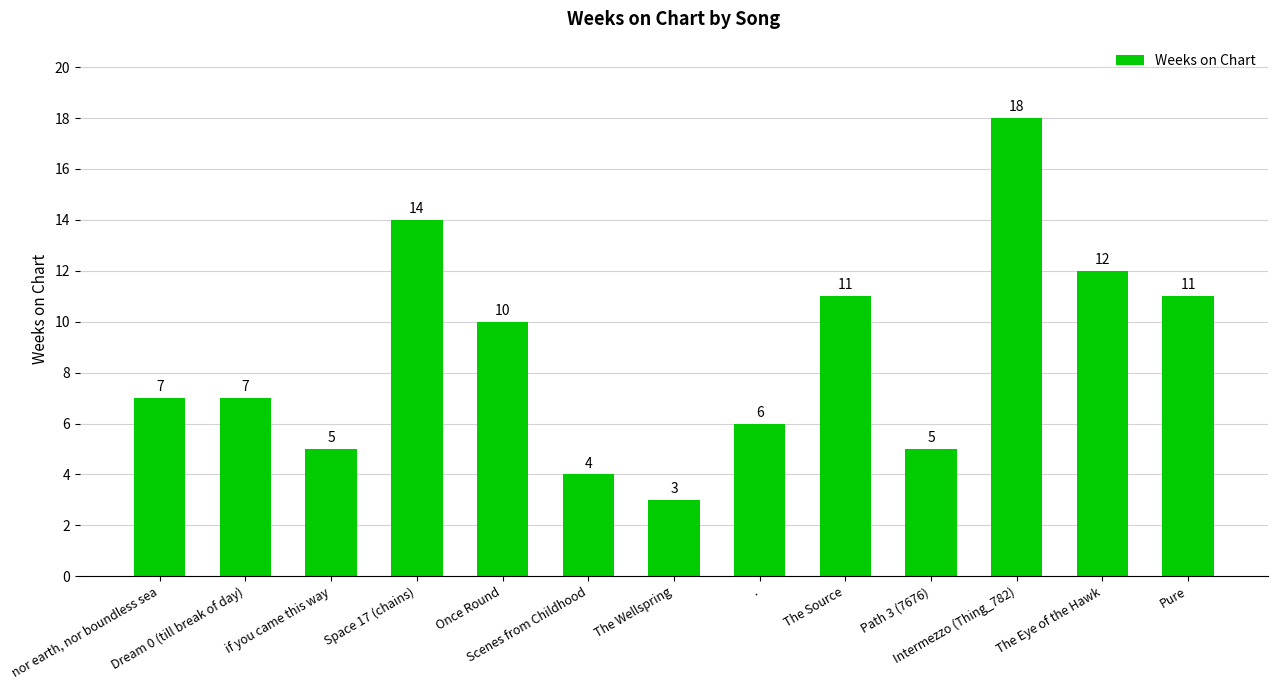

How many data points does each series have?

13